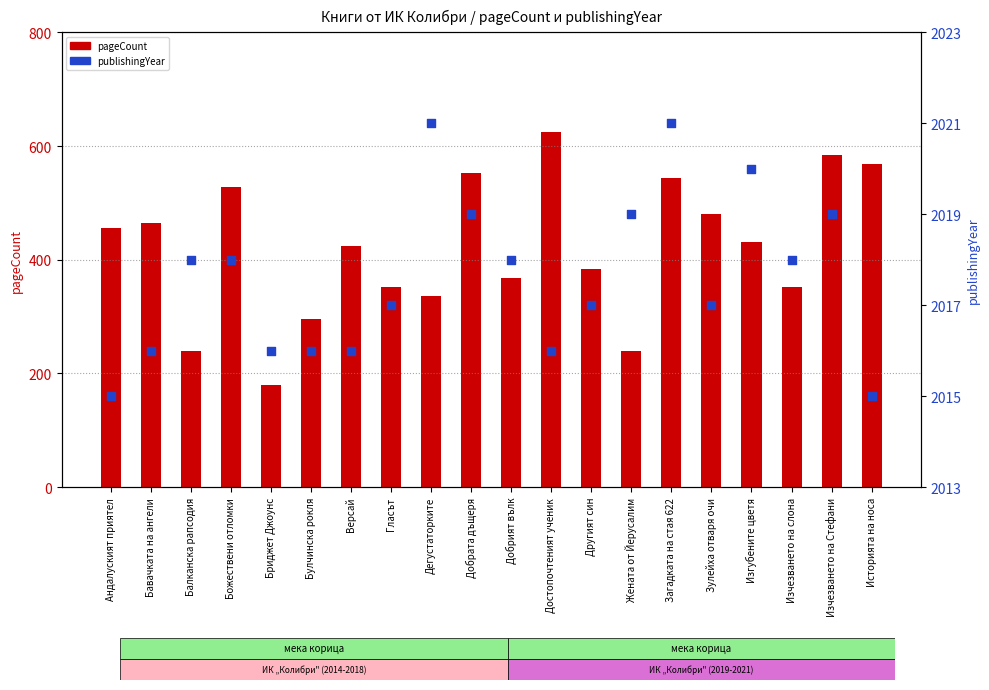

At how many categories does at least one series exceed 1399?

20